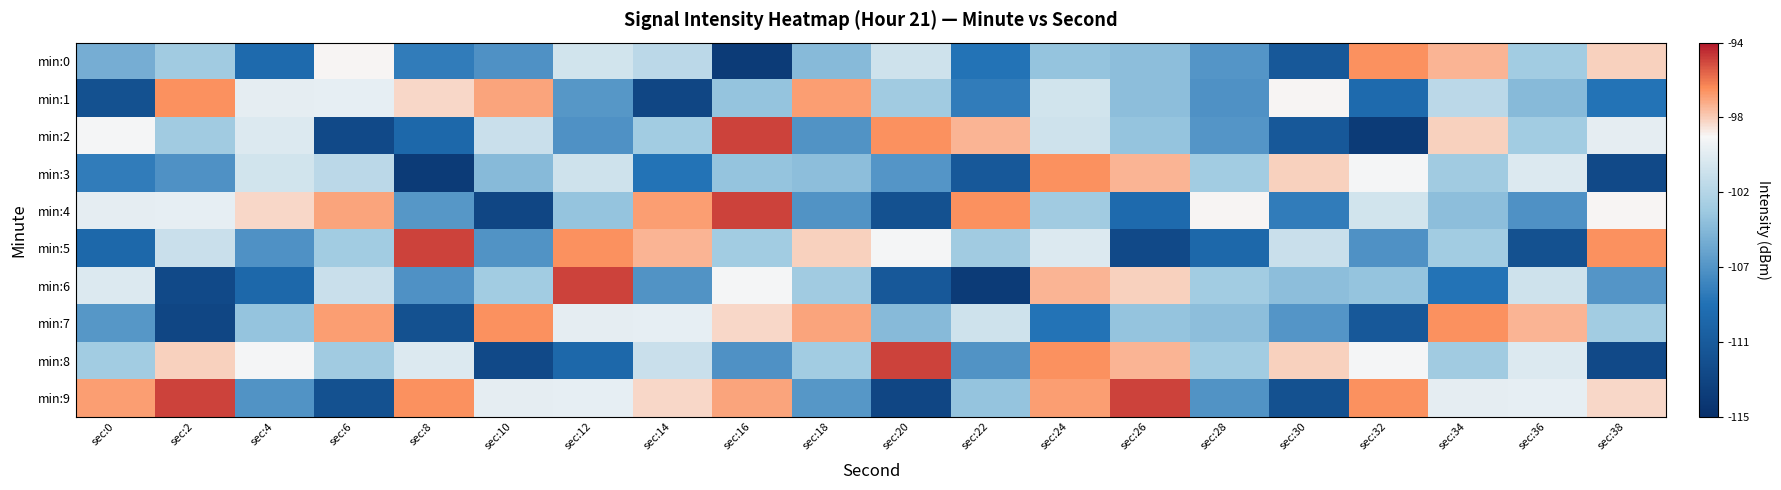

Which category has the highest value across all series?

sec:16